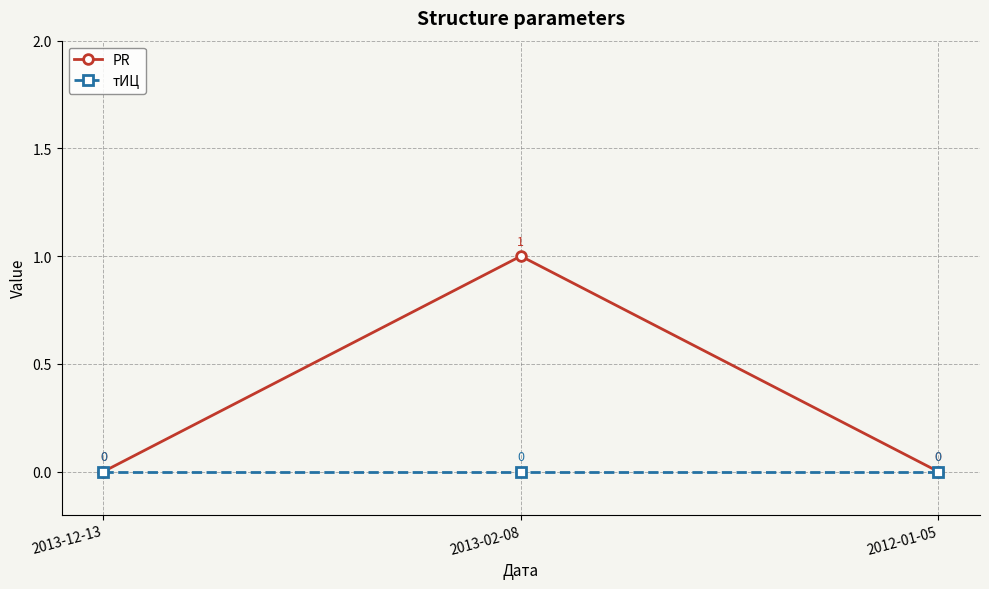

What position from the right is 2013-12-13?

3